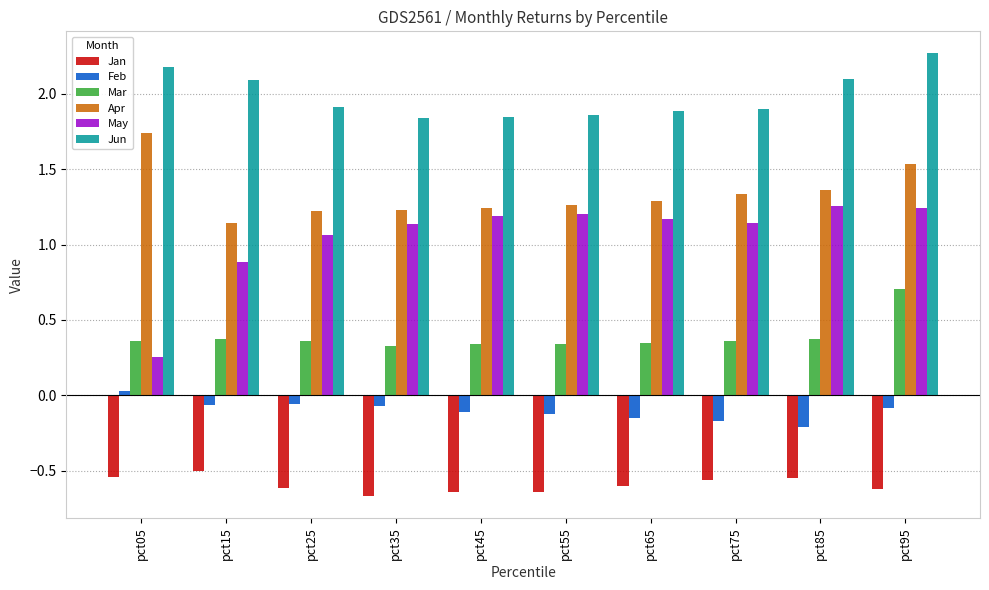

What is the difference between the Feb values at pct05 and pct45?

0.1